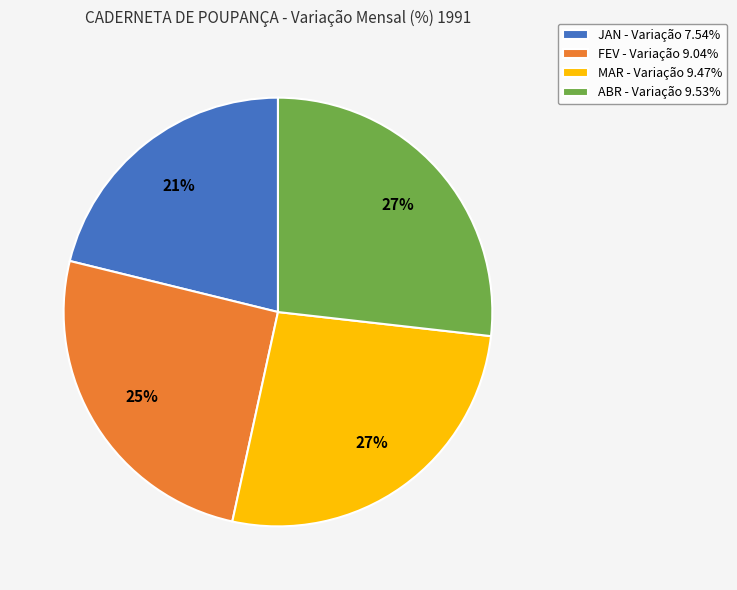

How many segments does this pie chart have?

4